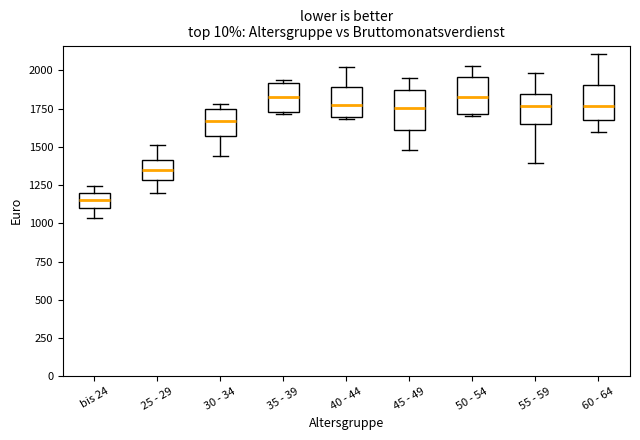

Reading left to right, transcribe this box plot: for each box, give where its median line is, the range the box spans, and where its two whiskers end, as read against the y-axis. The values are not printed on the chart, so give them approximately, as read against the axis.

bis 24: median 1150, box 1100 to 1200, whiskers 1050 to 1250
25 - 29: median 1350, box 1300 to 1400, whiskers 1200 to 1500
30 - 34: median 1650, box 1550 to 1750, whiskers 1450 to 1800
35 - 39: median 1850, box 1750 to 1900, whiskers 1700 to 1950
40 - 44: median 1750, box 1700 to 1900, whiskers 1700 to 2000
45 - 49: median 1750, box 1600 to 1850, whiskers 1500 to 1950
50 - 54: median 1800, box 1700 to 1950, whiskers 1700 to 2050
55 - 59: median 1750, box 1650 to 1850, whiskers 1400 to 2000
60 - 64: median 1750, box 1650 to 1900, whiskers 1600 to 2100